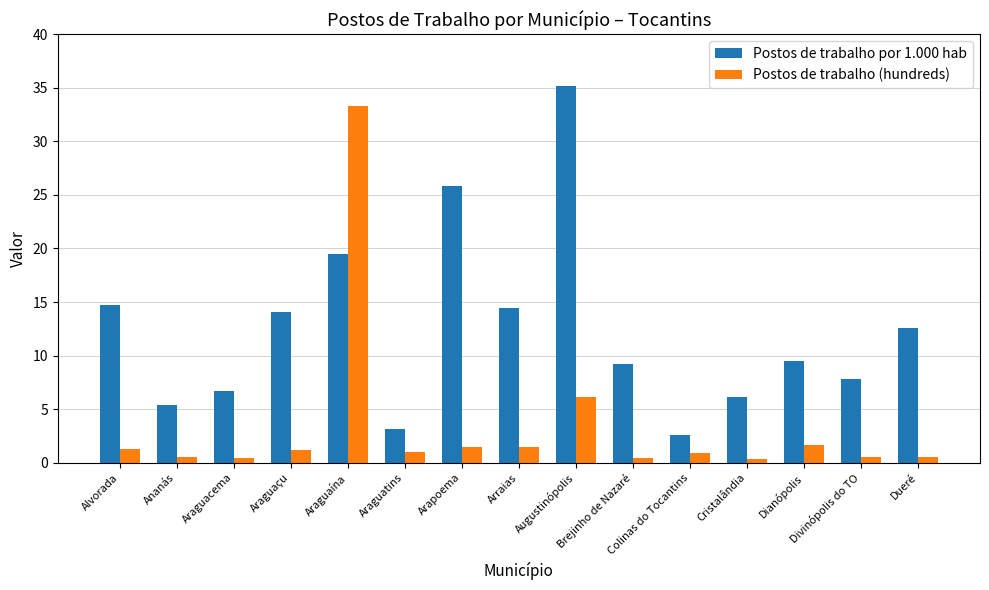

What is the average value of the Postos de trabalho por 1.000 hab series?

12.4